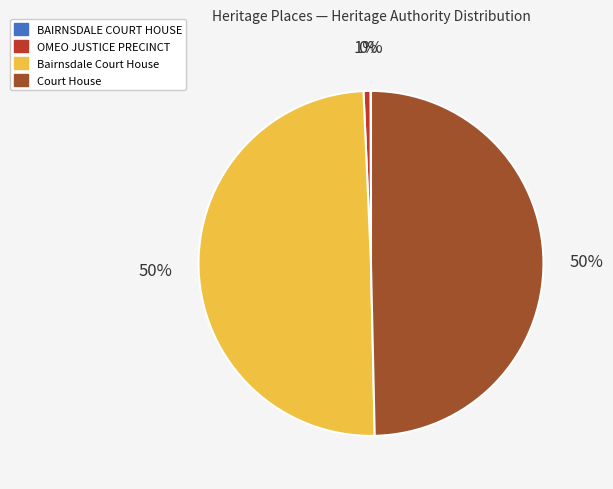

To the nearest percent, what is the combined percentage of Bairnsdale Court House and OMEO JUSTICE PRECINCT?

50%